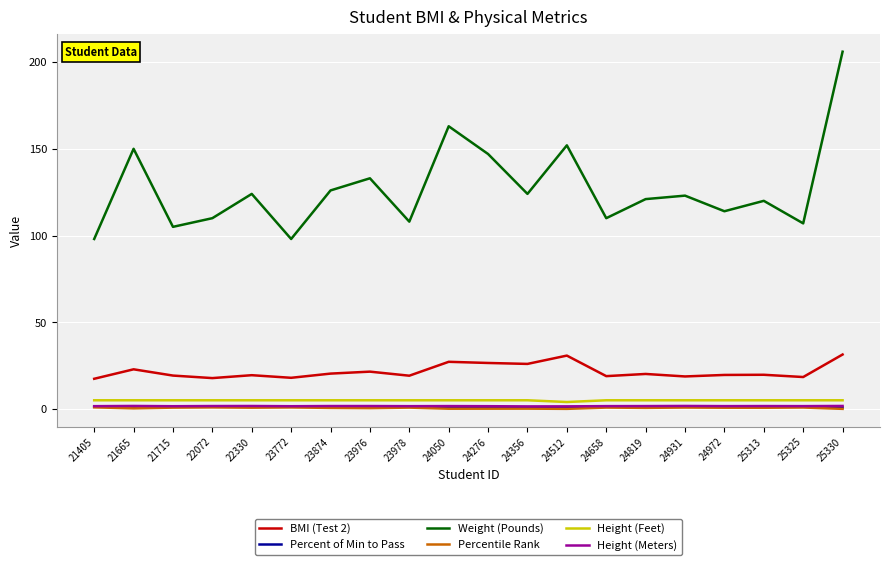

What is the smallest value displayed?

0.1